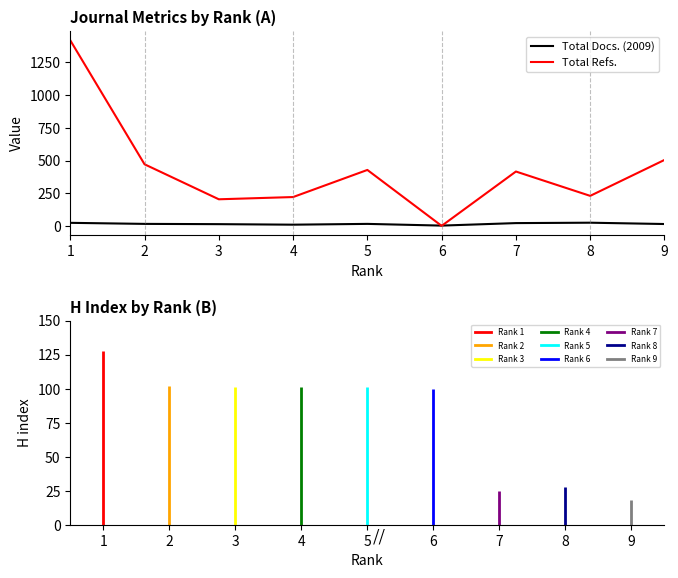

Which series has the largest range (max minus min)?

Total Refs.